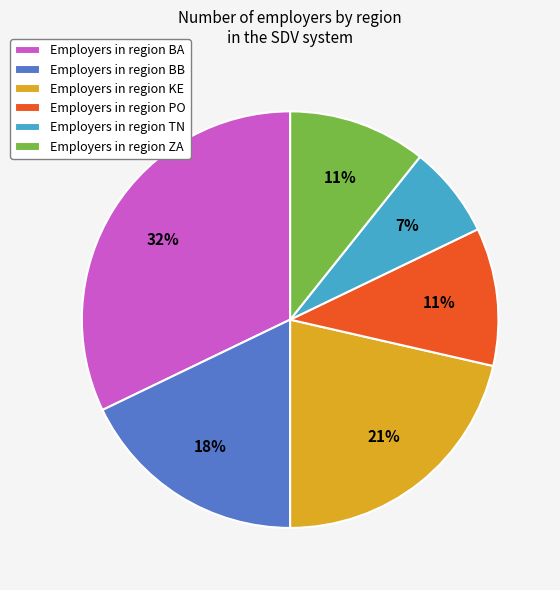

Between Employers in region PO and Employers in region BB, which is larger?

Employers in region BB